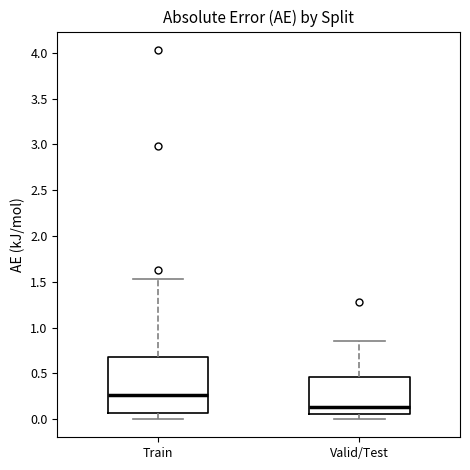

Comparing the boxes themselves (not the whiskers), which one is the tallest?

Train